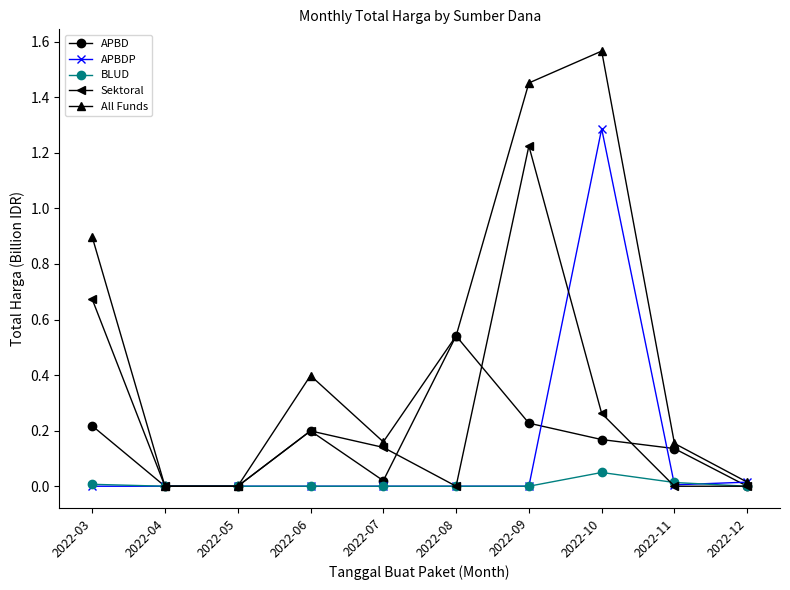

The value of APBDP at 2022-09 is 0.9. True or false?

False